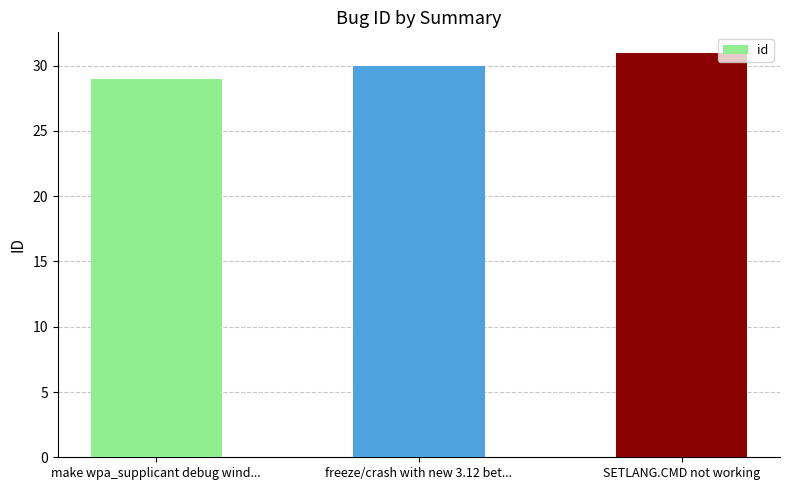

Are the bars horizontal?

No